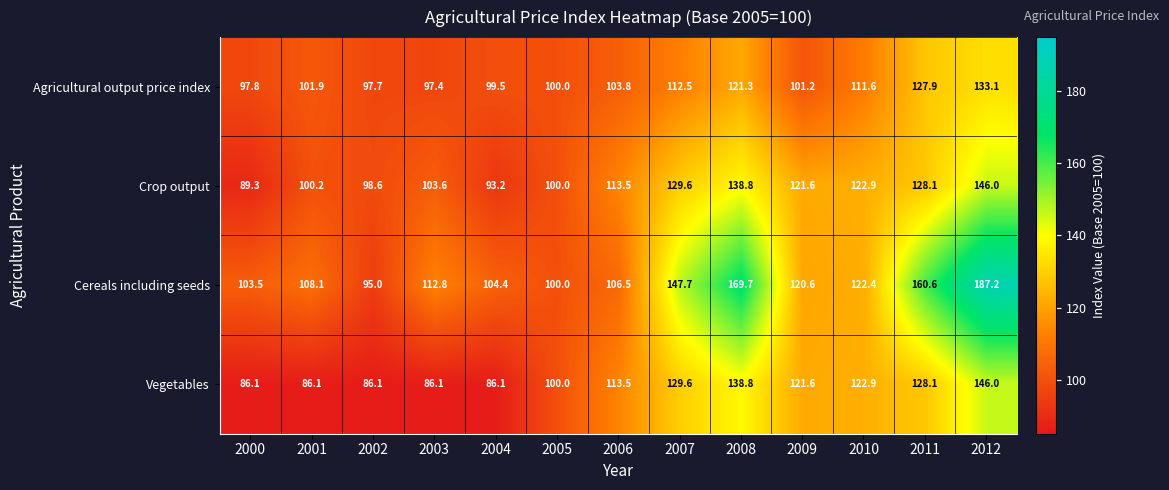

What is the difference between the Agricultural output price index values at 2010 and 2000?

13.8